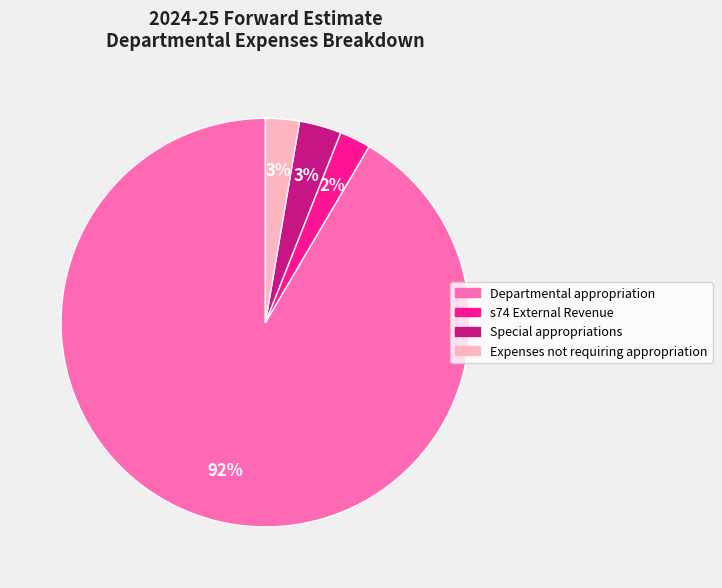

What is the majority slice?

Departmental appropriation